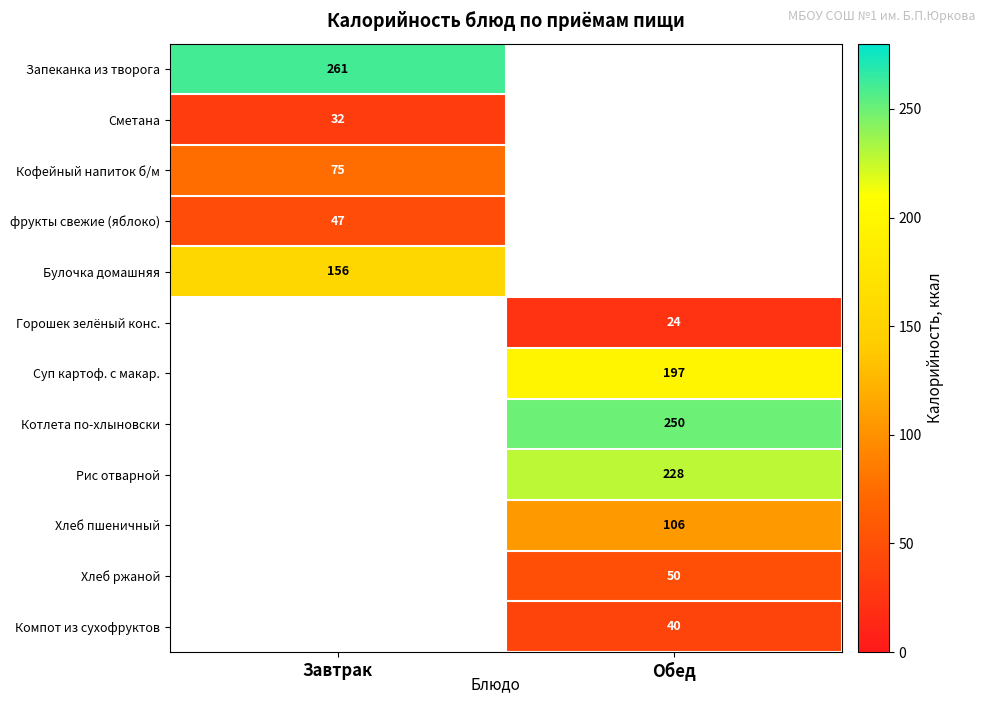

The Компот из сухофруктов series shows 16 at Обед. True or false?

False